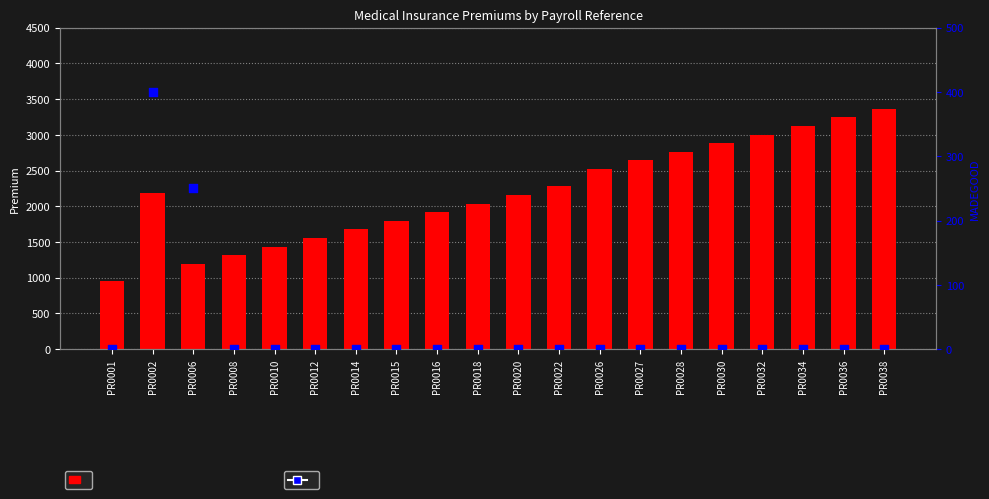

Which series contains the highest Y value?

PREMIUM